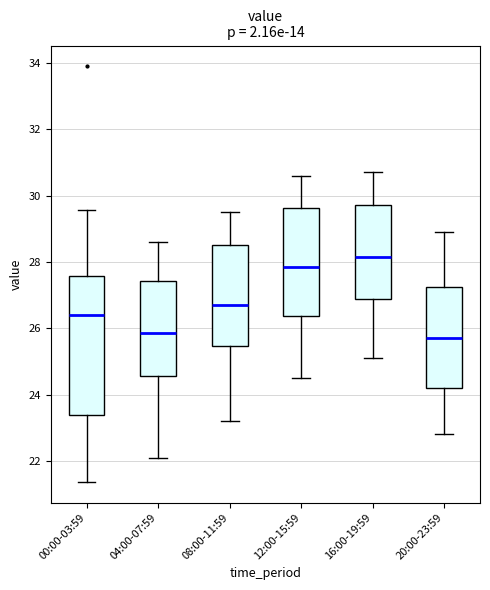

Where is the upper edge of the box for 16:00-19:59 on the y-axis? The values are not printed on the chart, so give them approximately, as read against the axis.

29.8